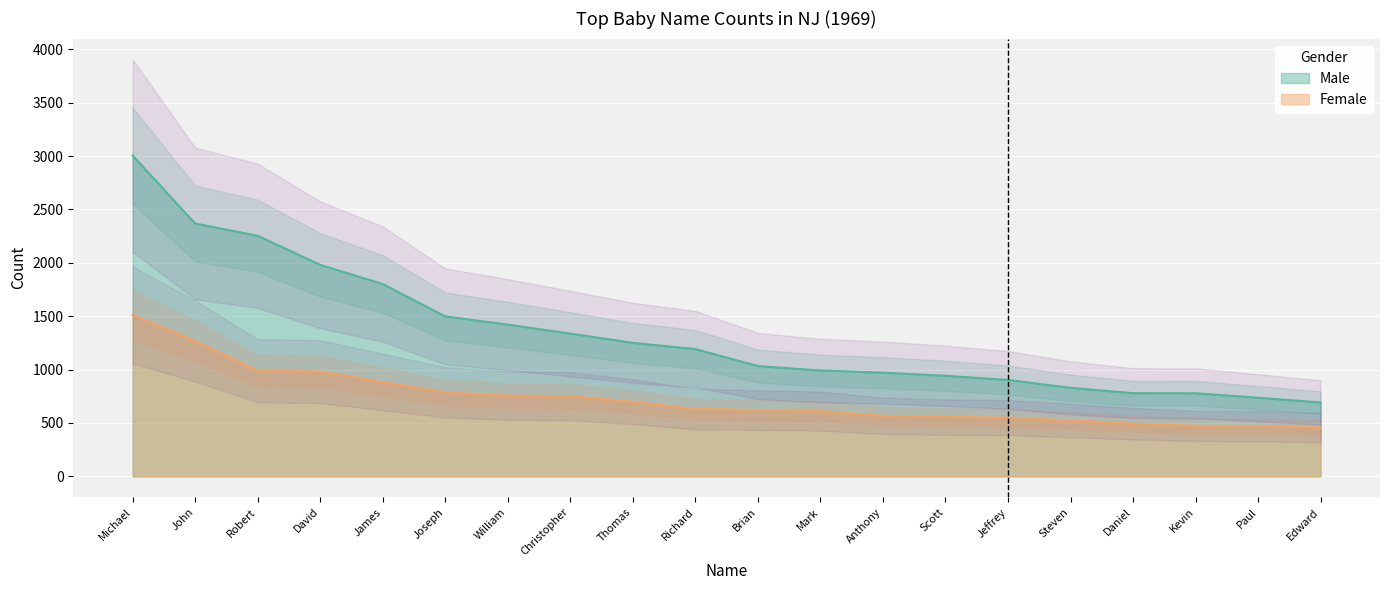

The value of Male at Robert is 1032. True or false?

False